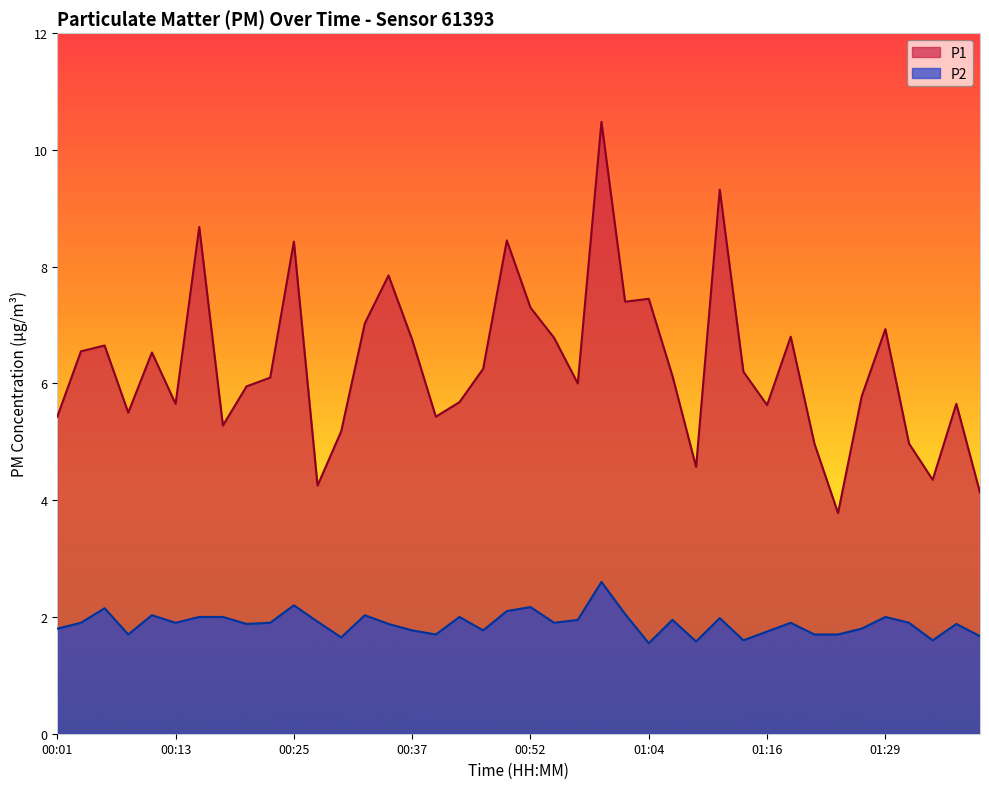

At which label does P1 reach its minimum?

01:24